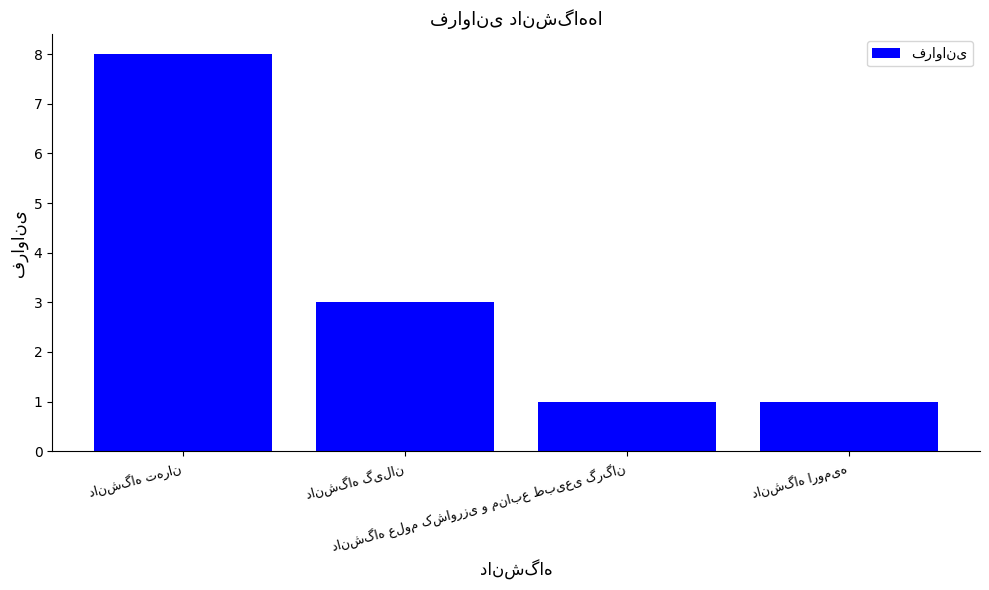

Count the values in the range 1 to 8.

4